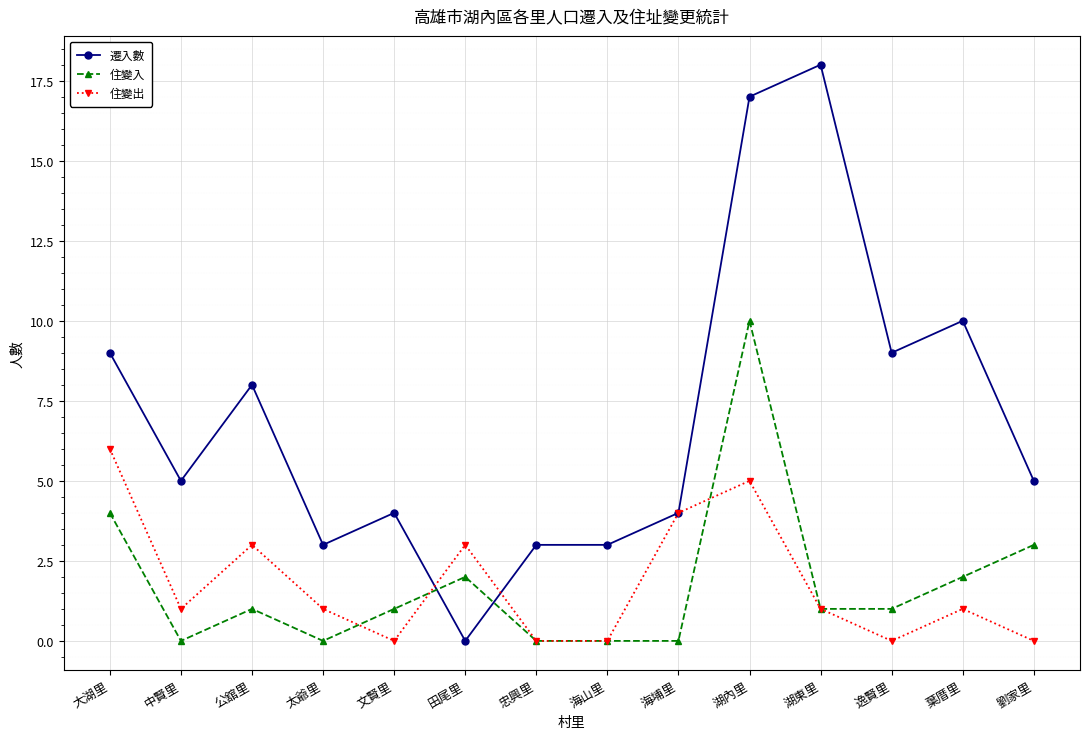

Count the number of data series in this chart.

3